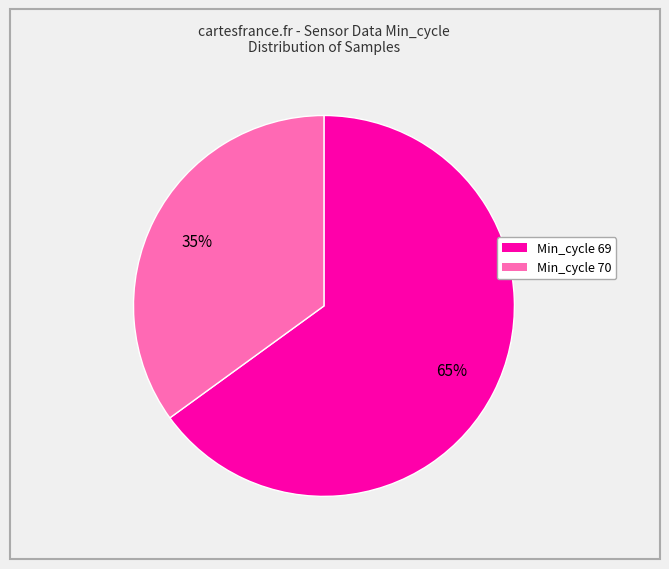

Count the number of slices in the pie.

2